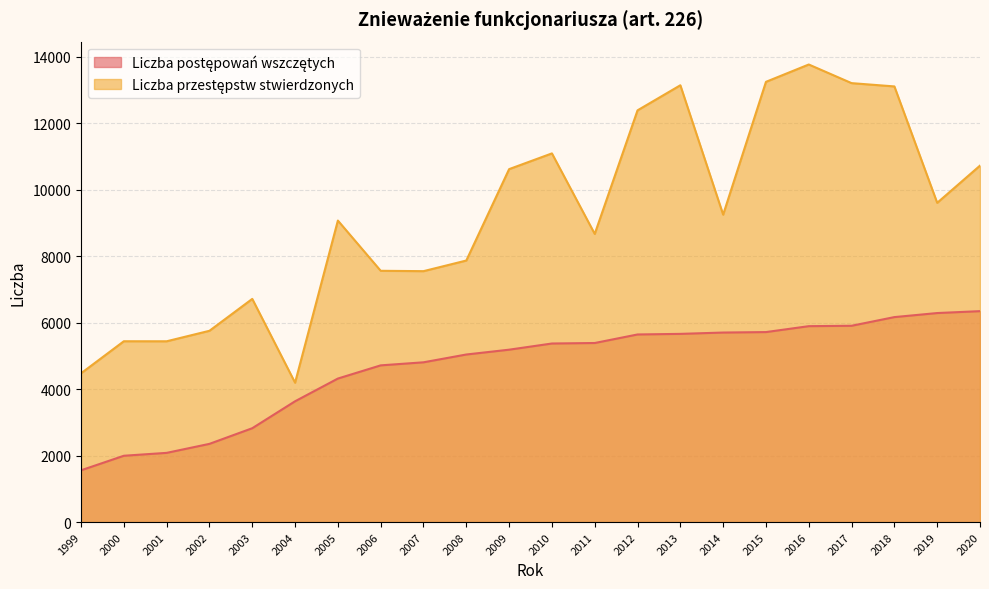

At how many categories does at least one series exceed 8500?

13